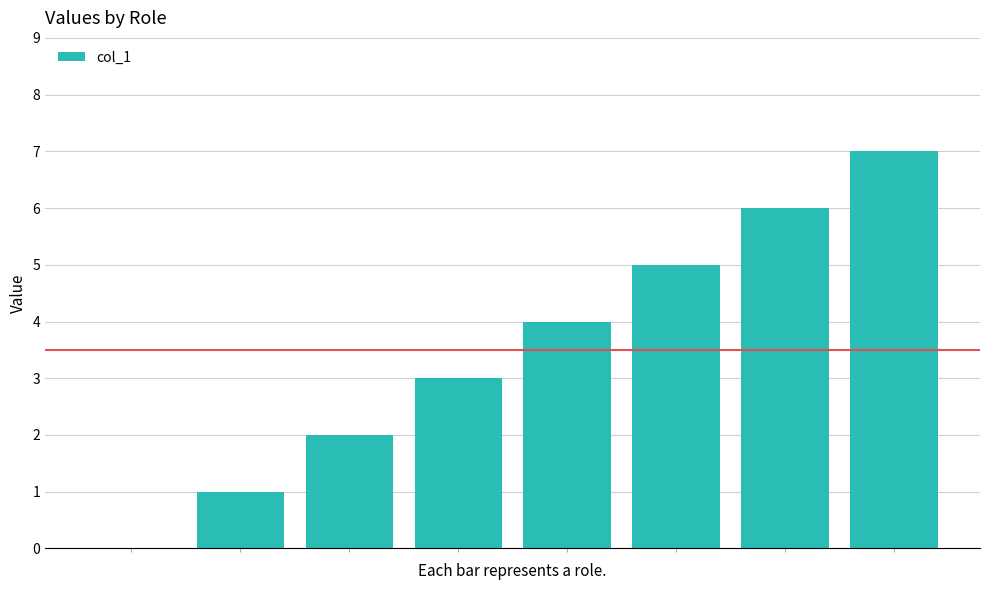

How many values are above zero?

7